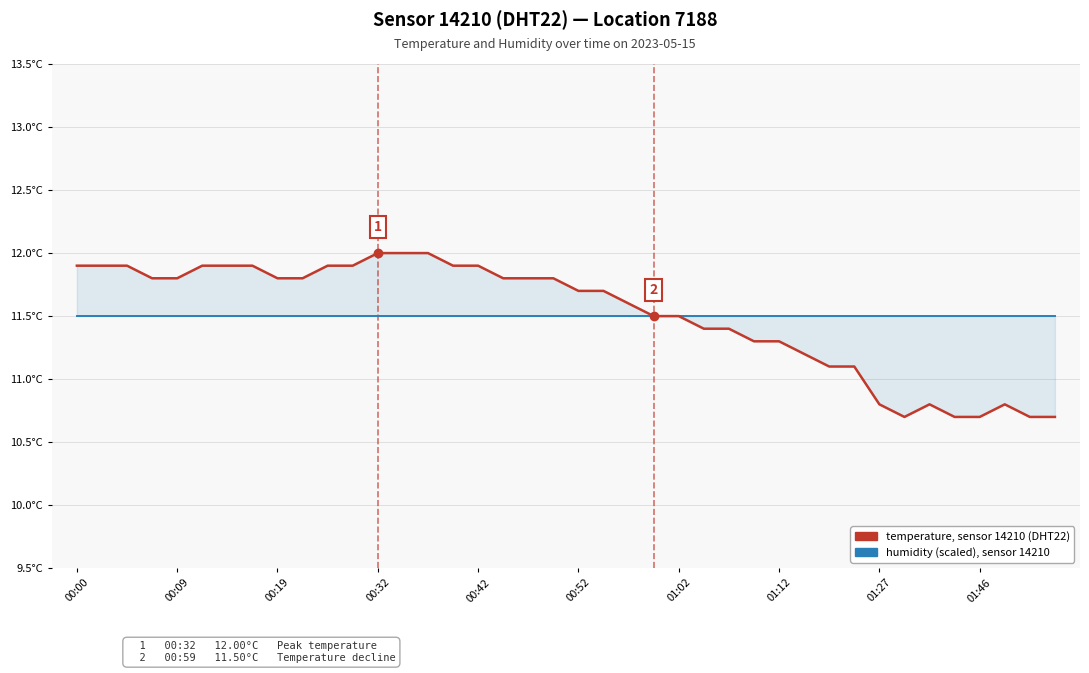

True or false: humidity (scaled), sensor 14210 and temperature, sensor 14210 (DHT22) intersect in this chart.

False